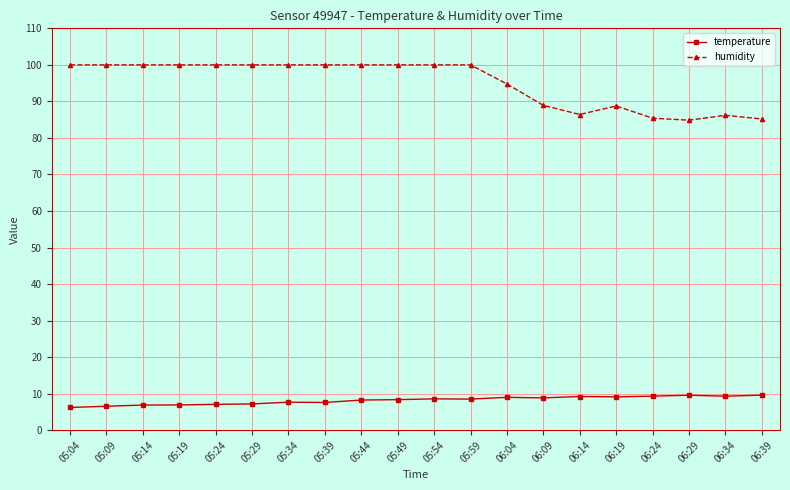

List the series in order of their overall mean, lowest first.

temperature, humidity